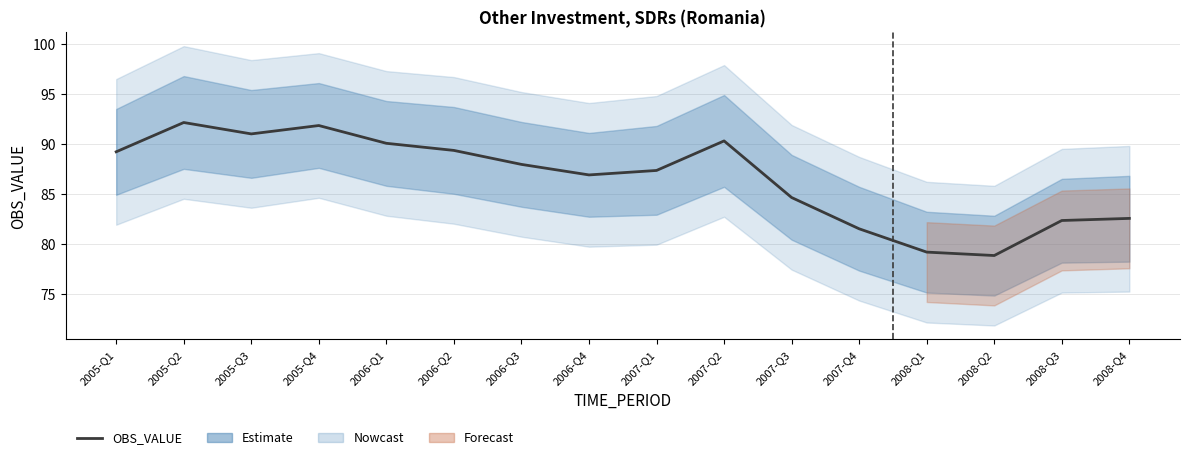

What is the approximate value at 2006-Q4?

86.9